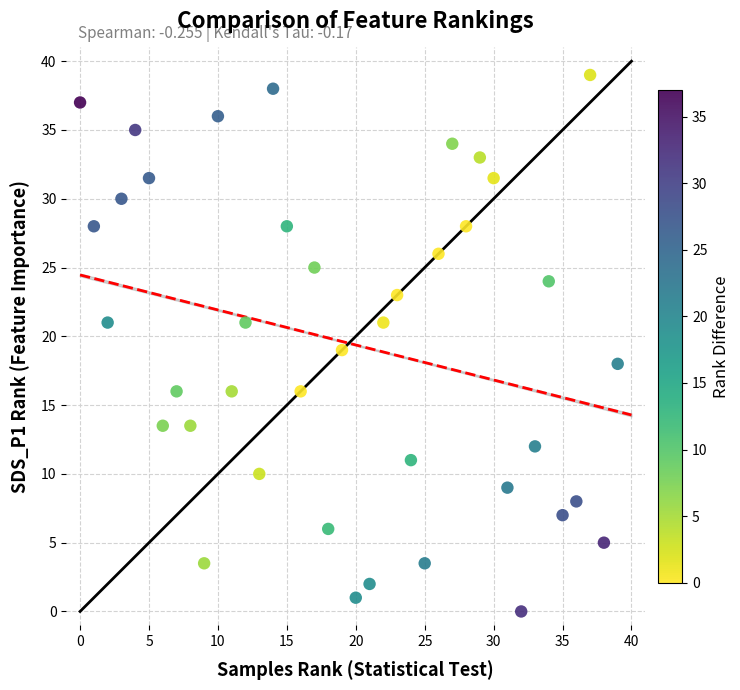

What is the range of Y values (max minus min)?

39.0